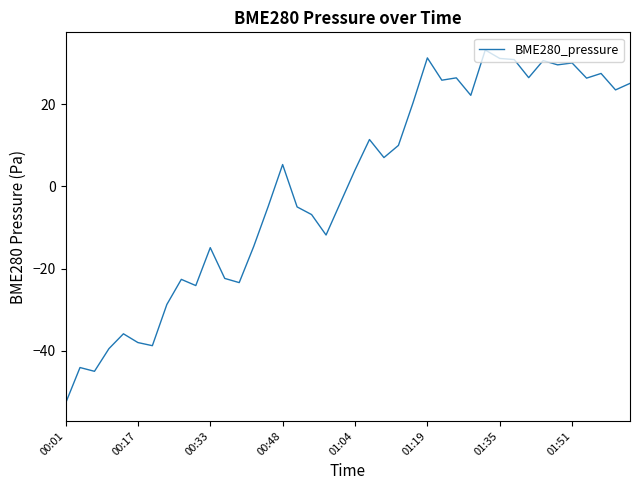

What is the difference between the maximum and minimum values?

85.9